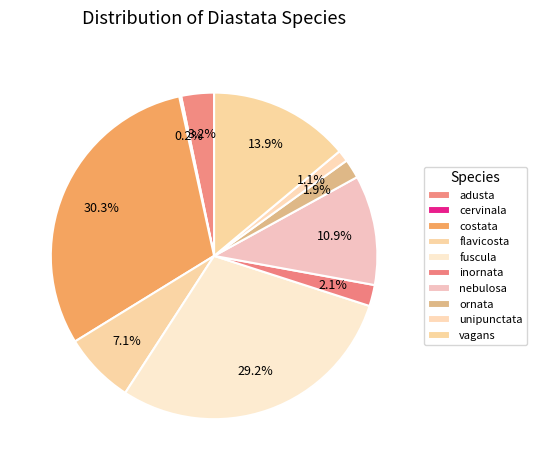

What is the change in value from inornata to vagans?

+62